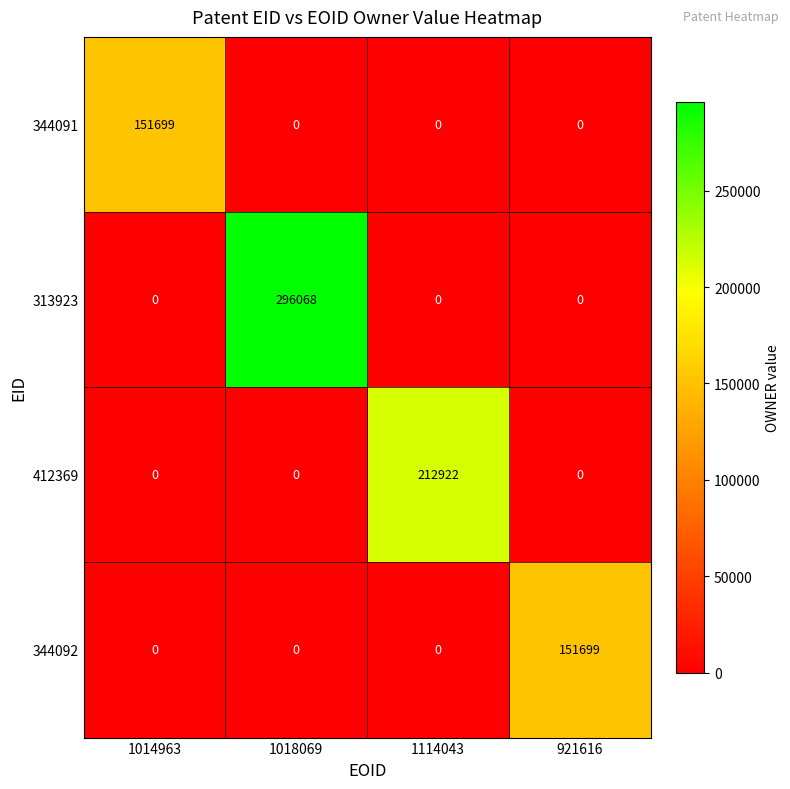

Which series has the widest spread of values?

313923